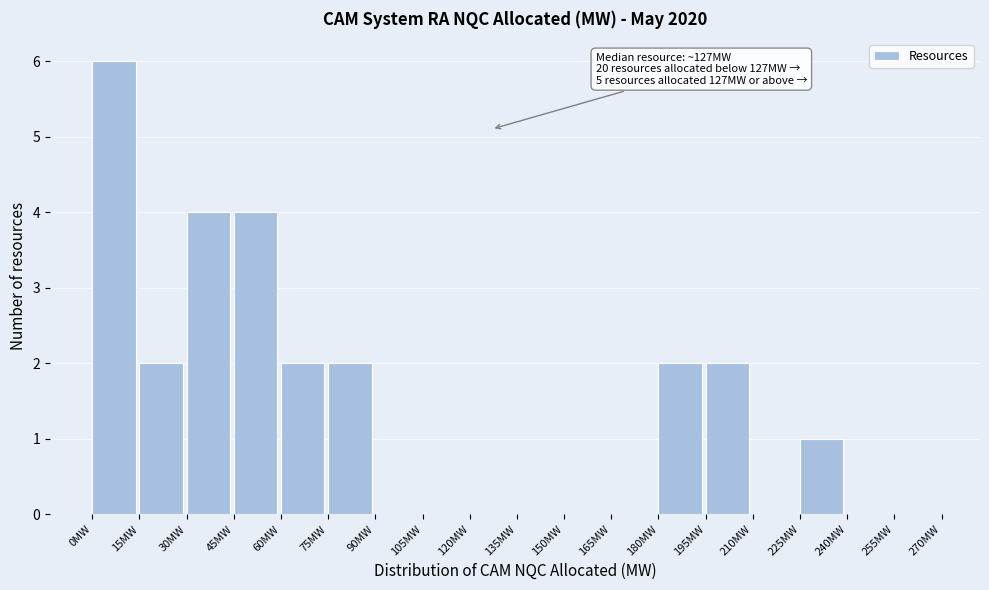

Which range on the x-axis has the tallest bar?

0 to 15